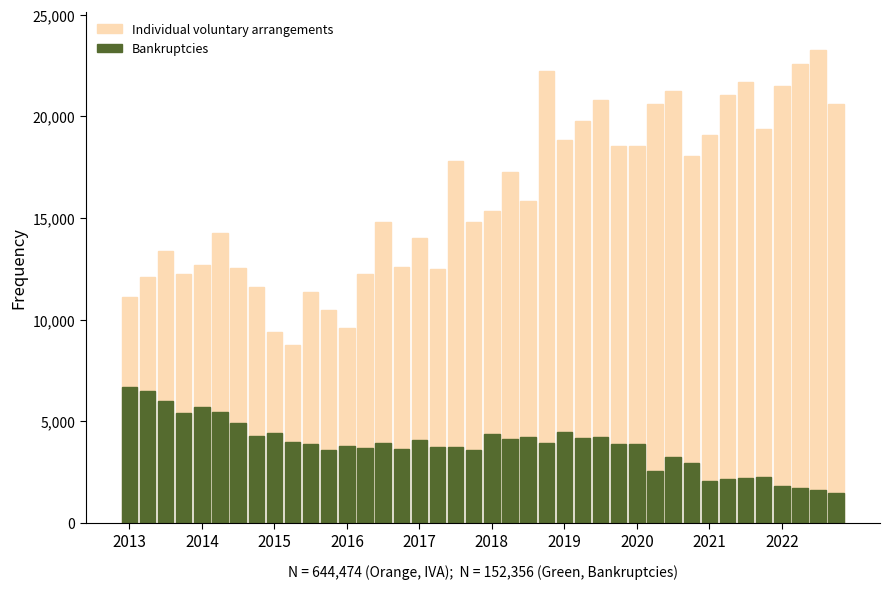

At 33, list the series in order from smallest to largest.

Bankruptcies, Individual voluntary arrangements